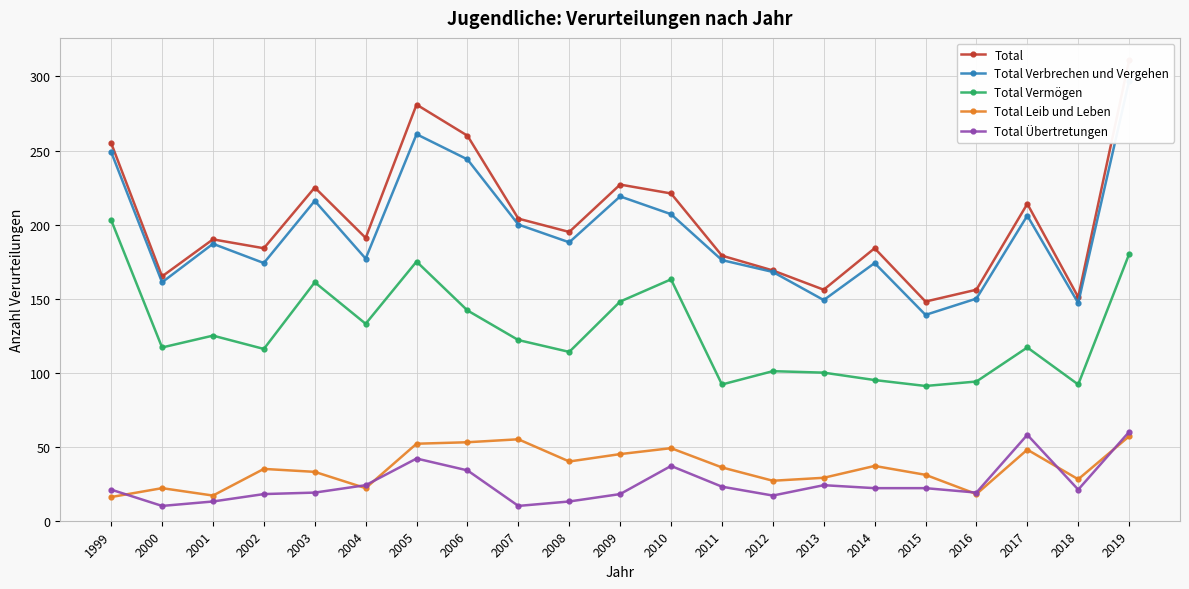

Between 2007 and 2011, which series saw the biggest shift?

Total Vermögen